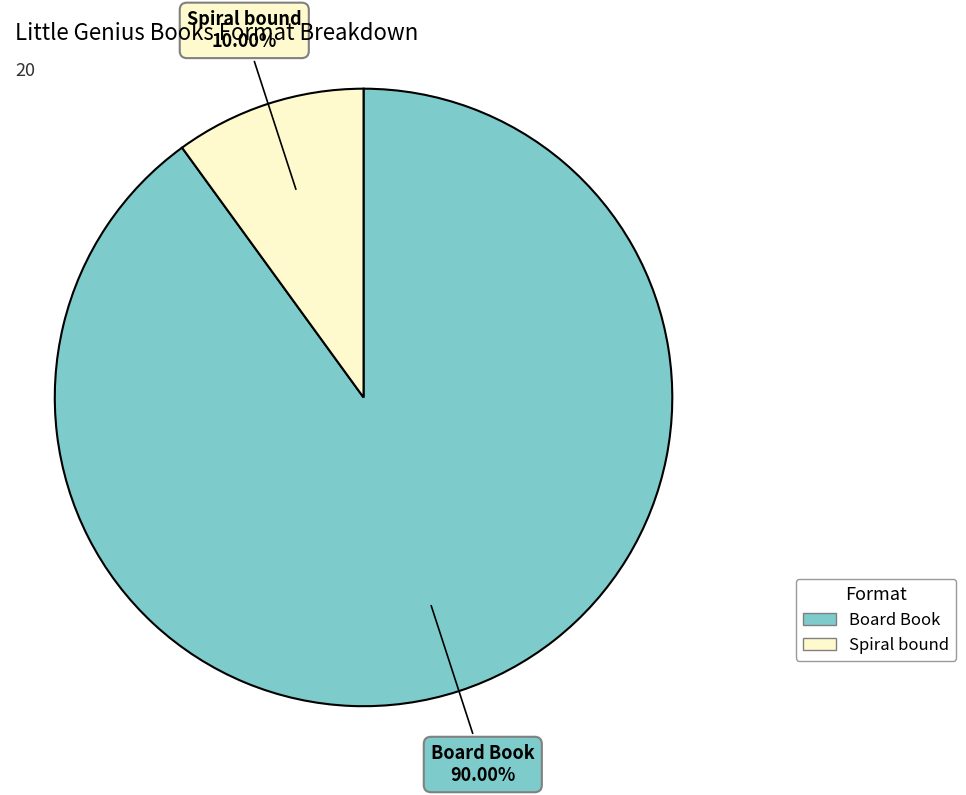

What portion of the pie excludes Board Book?

10.0%